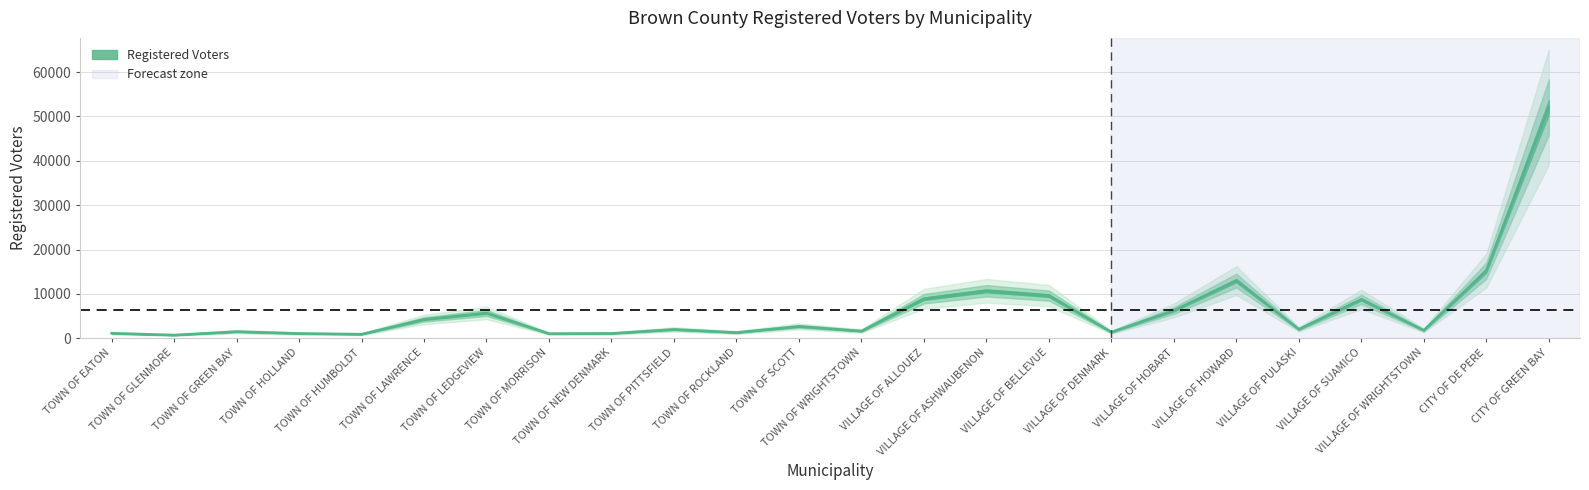

True or false: the data shows 1775 at VILLAGE OF WRIGHTSTOWN.

True